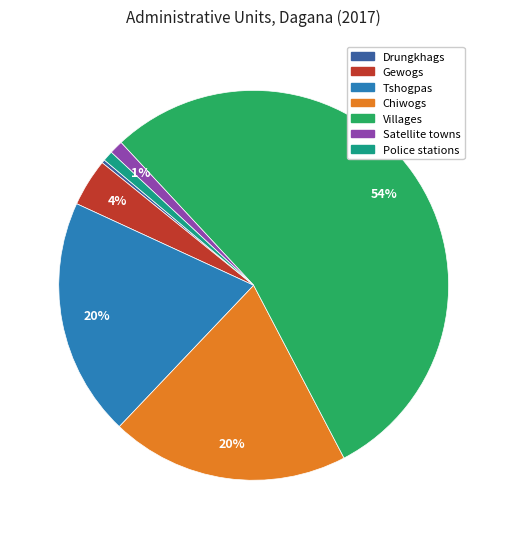

How many segments does this pie chart have?

7